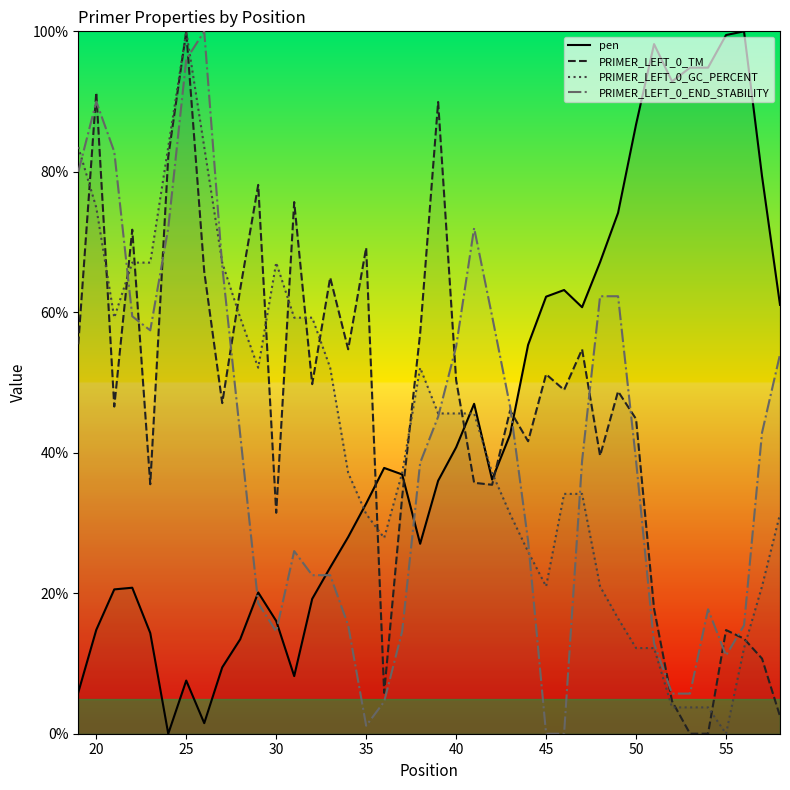

Does the chart display data point markers on the line(s)?

No